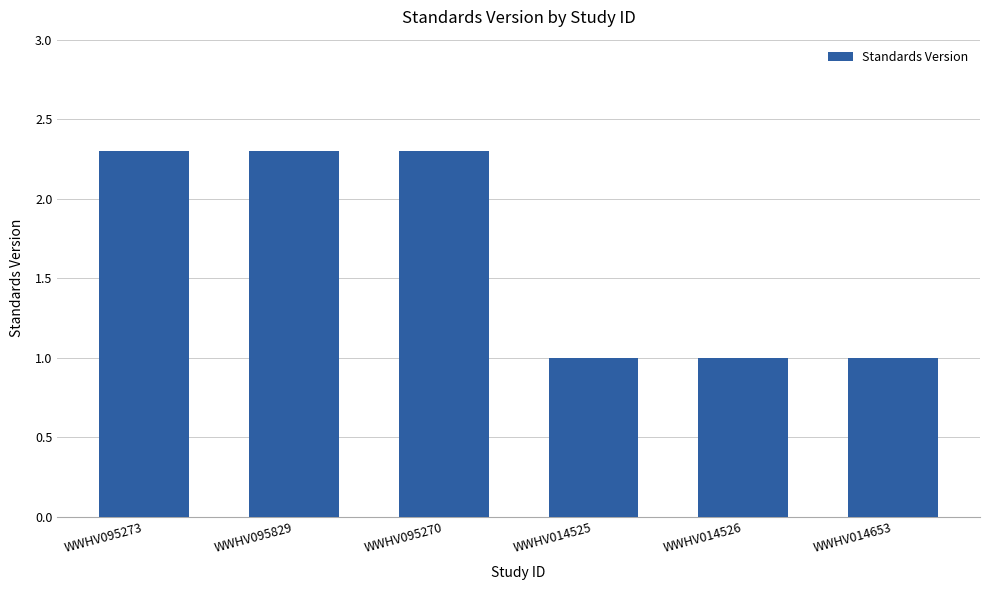

Does the chart contain any negative values?

No